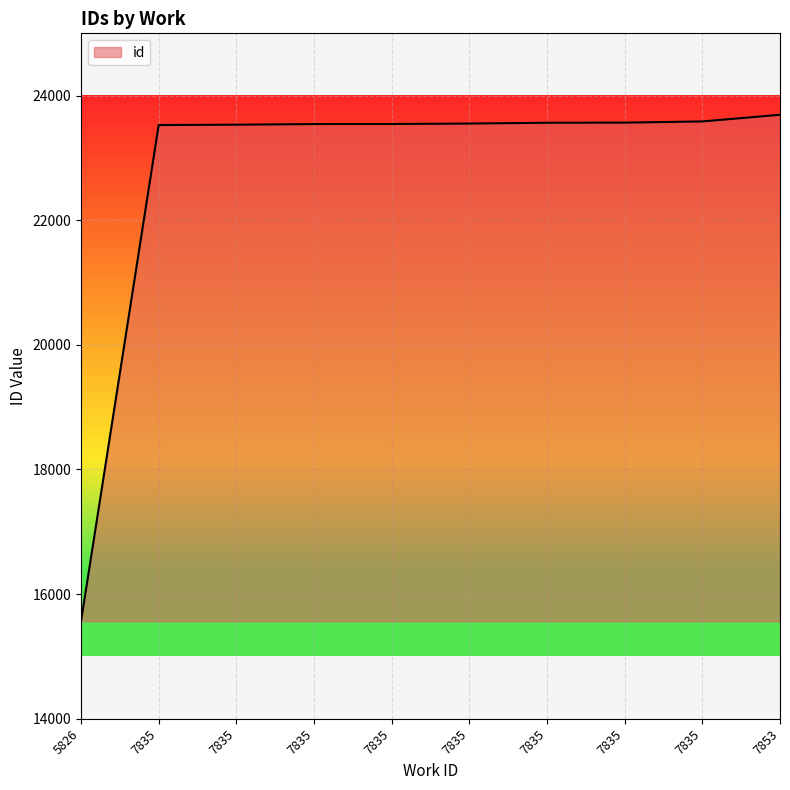

What is the greatest value displayed?

23693